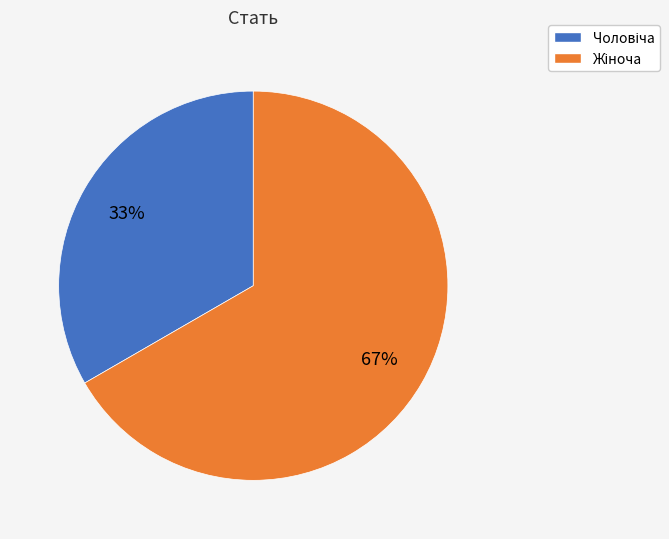

How many slices are in this pie chart?

2